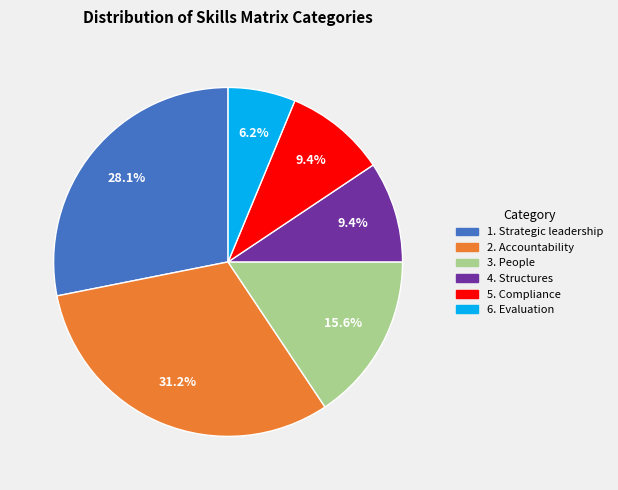

Is the sum of 2. Accountability and 6. Evaluation greater than half?

No